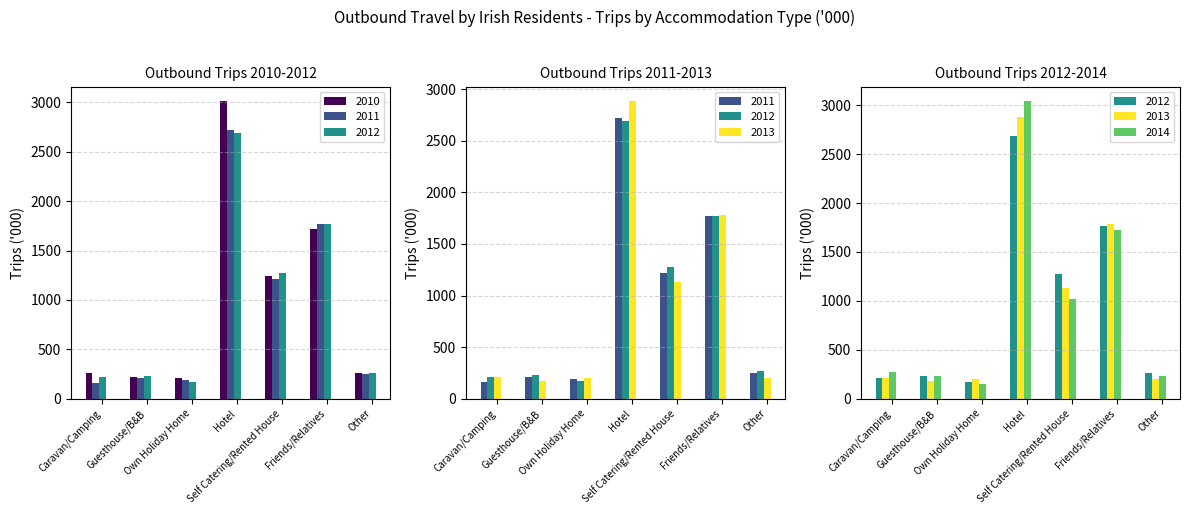

What is the difference between the maximum and second lowest values in the 2012 series?

2473.8